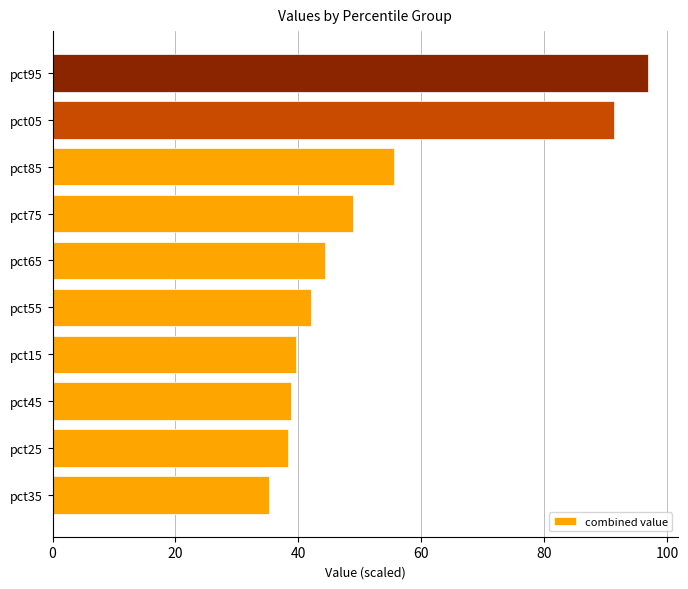

What is the minimum value shown in the chart?

35.2